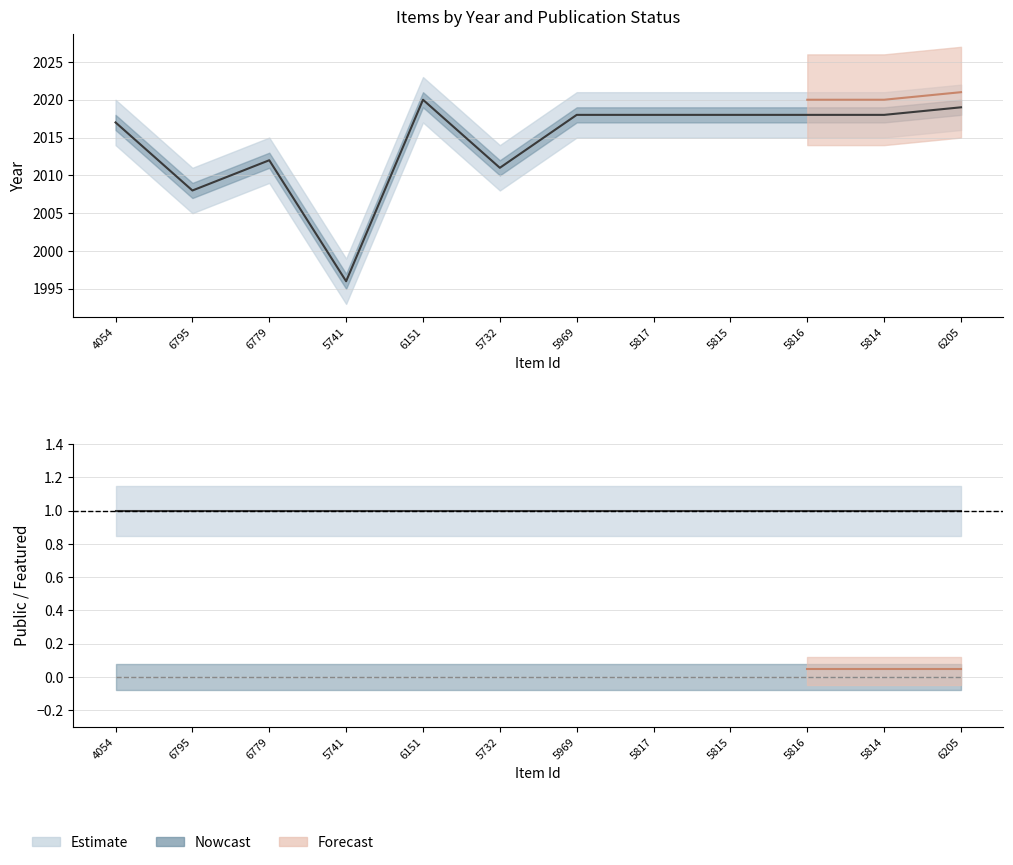

At which label is public closest to 1?

4054